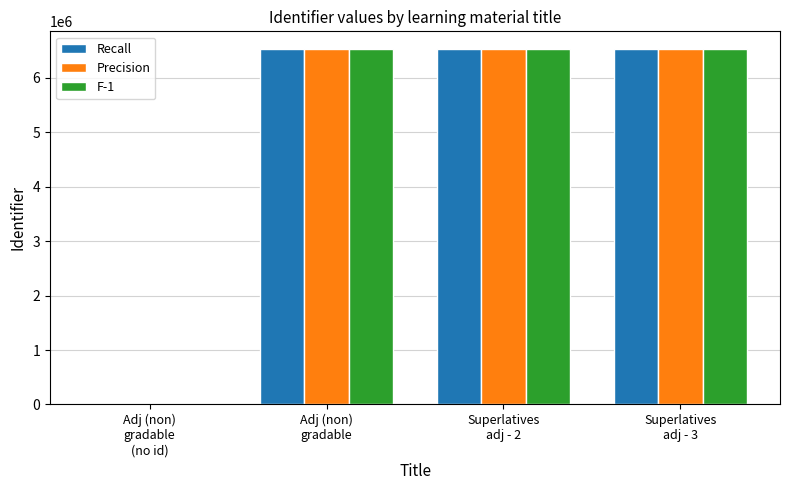

What are all the series names shown in the legend?

Recall, Precision, F-1